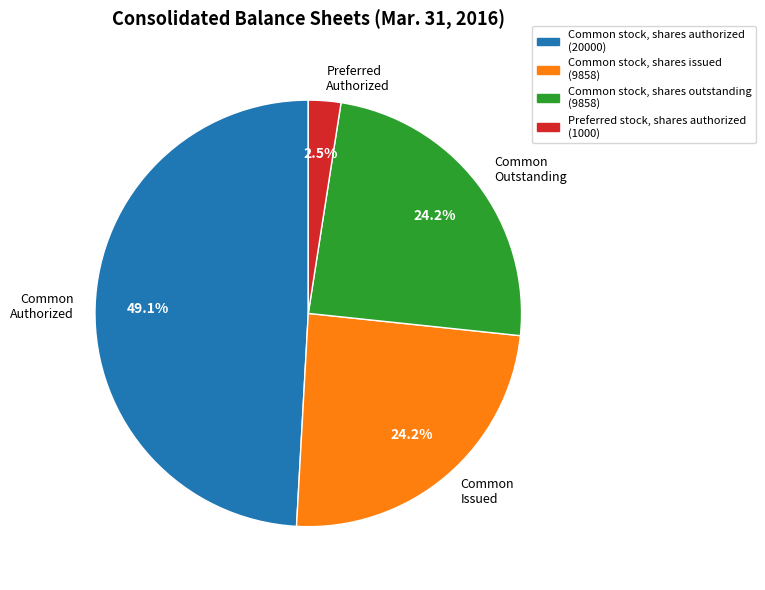

What percentage do Common Authorized and Preferred Authorized together represent?

51.6%